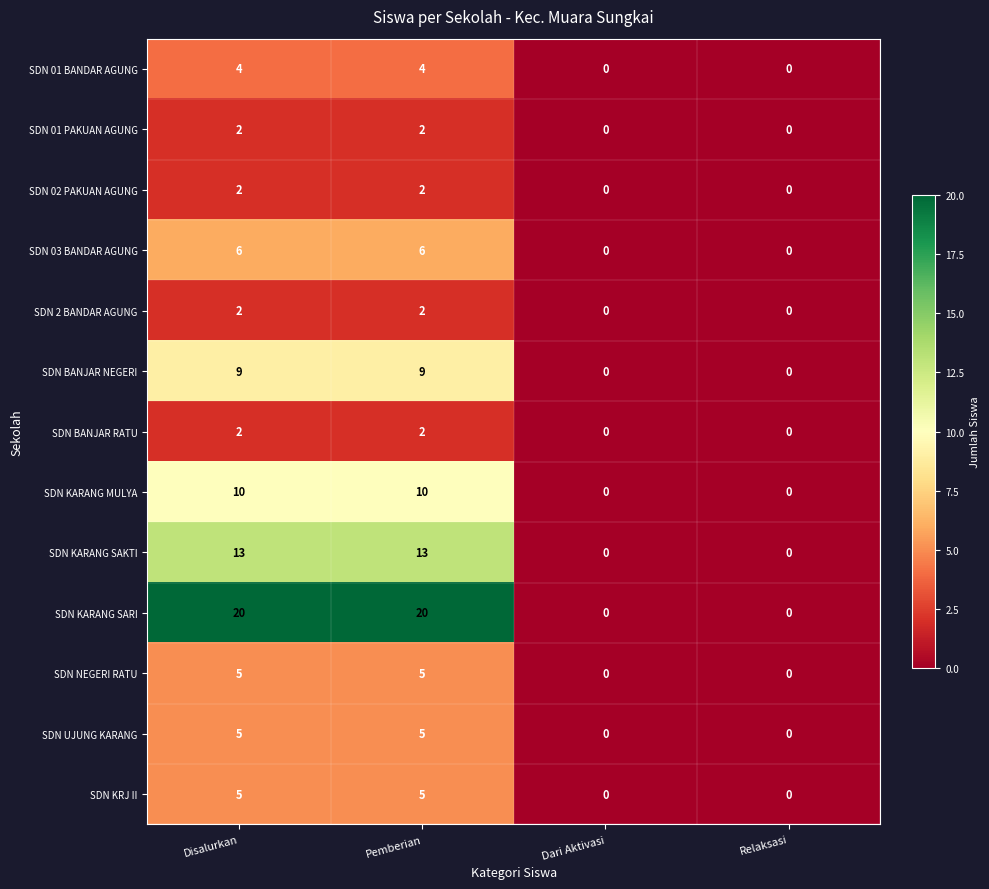

What is the difference between the second highest and second lowest values in the SDN BANJAR NEGERI series?

9